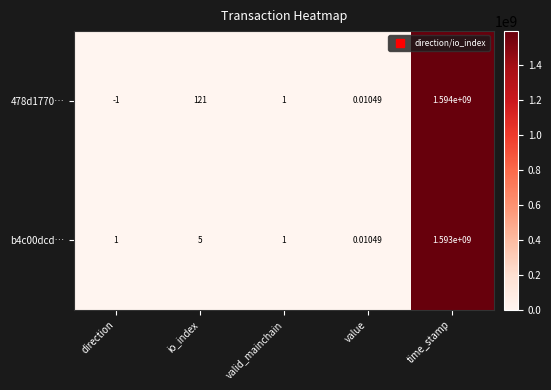

At which label is 478d1770… closest to 796999999?

io_index